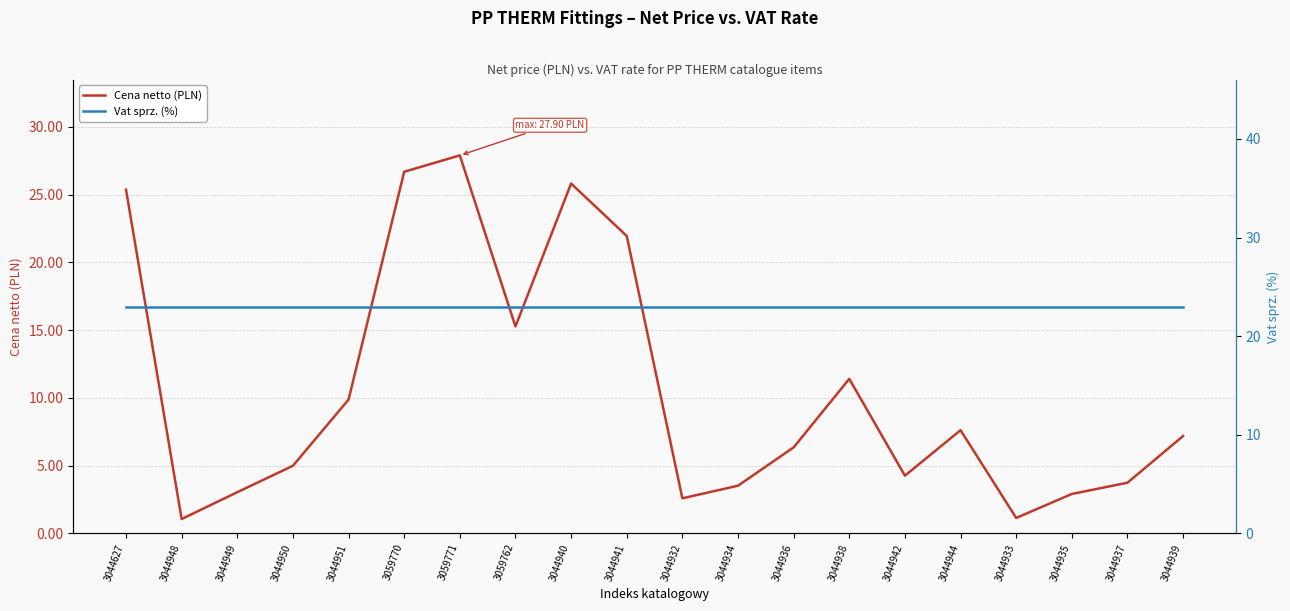

Which series has the largest total across all categories?

Vat sprz. (%)